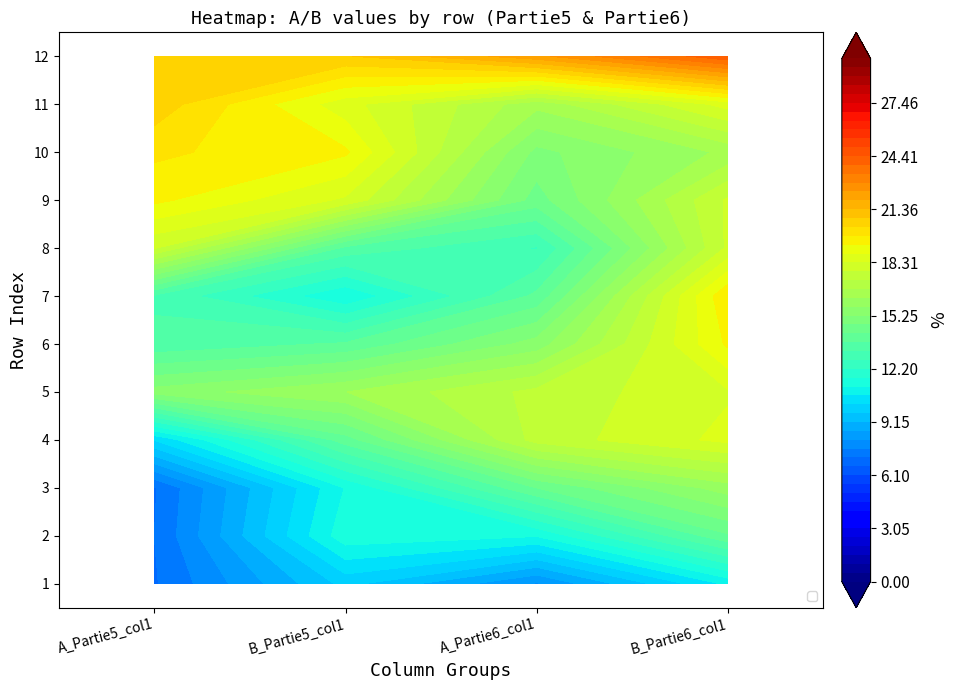

List the labels in order of 1 value, largest first.

1, 3, 0, 2